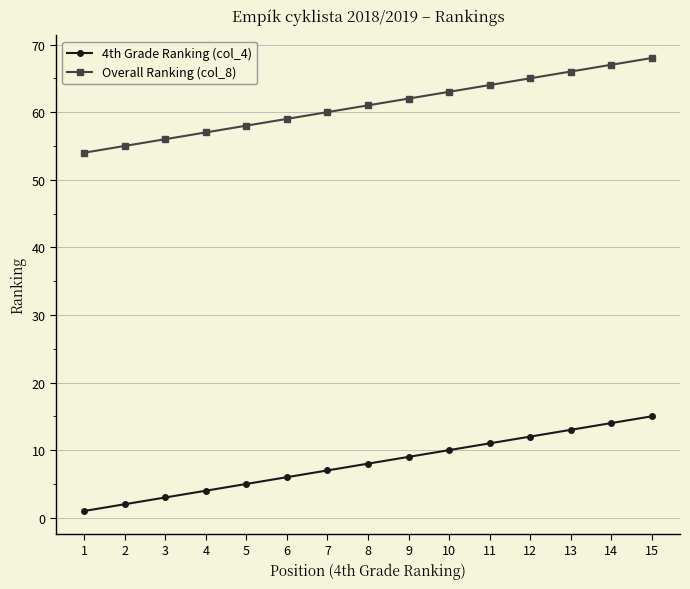

True or false: 4th Grade Ranking (col_4) and Overall Ranking (col_8) cross at least once.

False